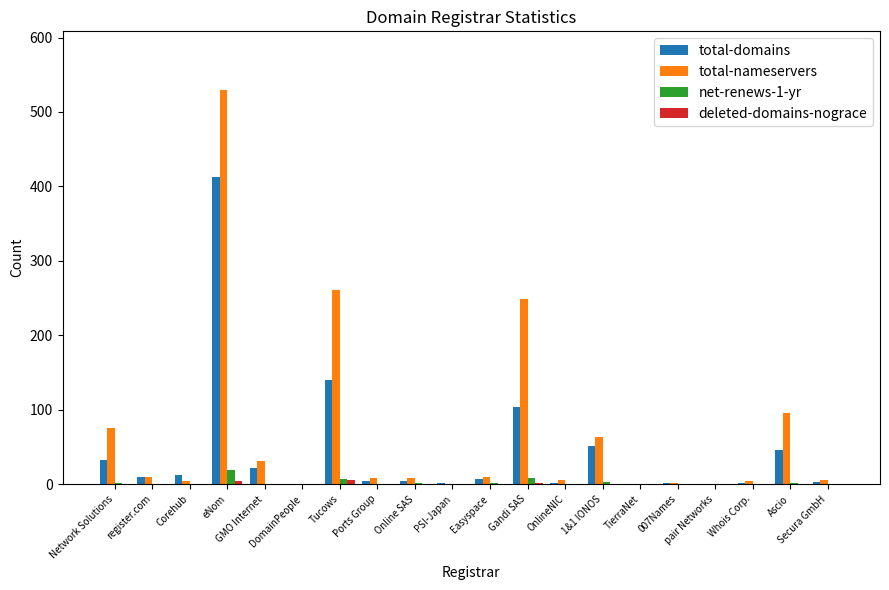

What is the maximum value for total-domains?

412